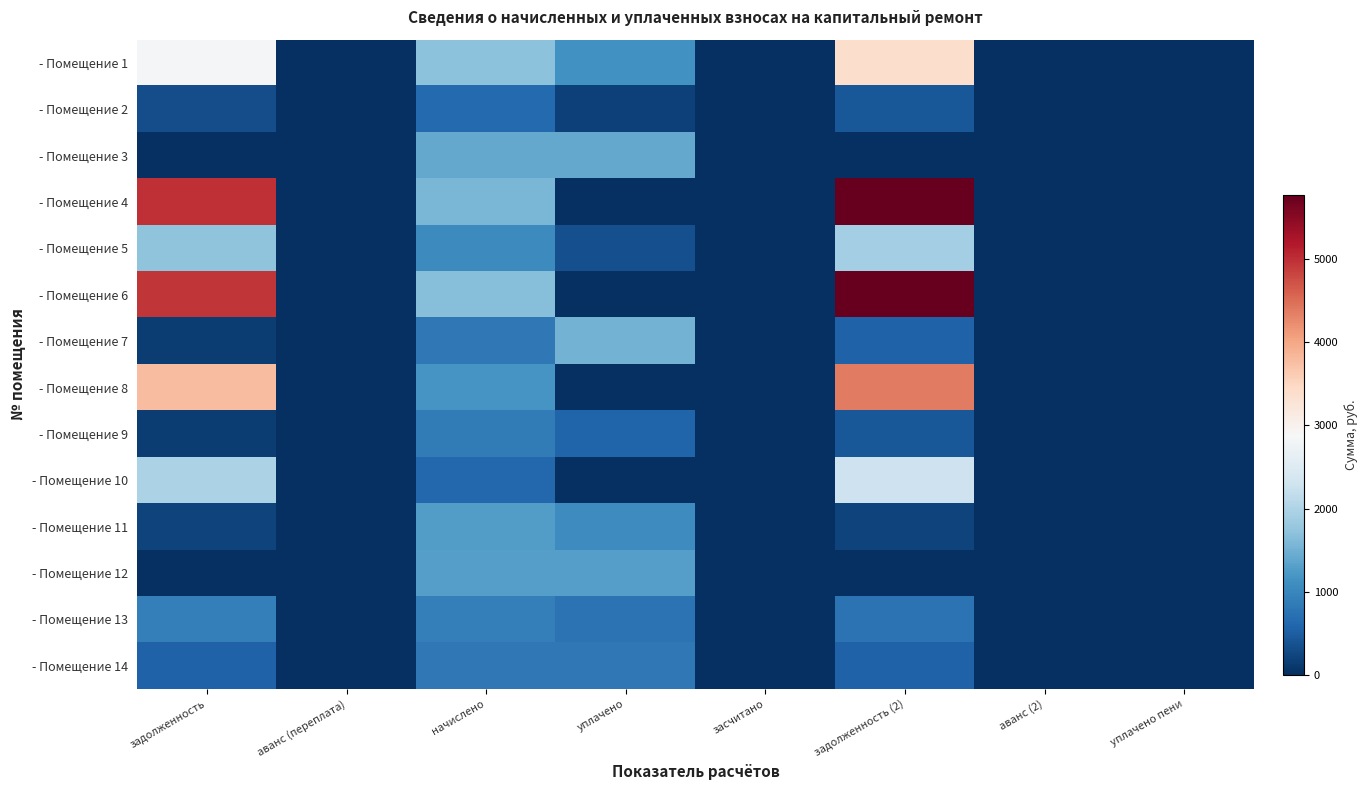

Reading left to right, list all the values displayed in this chart.

- Помещение 1: задолженность=2833.5	аванс (переплата)=0.0	начислено=1700.1	уплачено=1133.4	засчитано=0.0	задолженность (2)=3400.2	аванс (2)=0.0	уплачено пени=0.0
- Помещение 2: задолженность=316.5	аванс (переплата)=0.0	начислено=632.0	уплачено=200.0	засчитано=0.0	задолженность (2)=432.5	аванс (2)=0.0	уплачено пени=0.0
- Помещение 3: задолженность=0.0	аванс (переплата)=0.0	начислено=1402.1	уплачено=1402.1	засчитано=0.0	задолженность (2)=0.0	аванс (2)=0.0	уплачено пени=0.0
- Помещение 4: задолженность=4981.8	аванс (переплата)=0.0	начислено=1573.2	уплачено=0.0	засчитано=0.0	задолженность (2)=5768.4	аванс (2)=0.0	уплачено пени=0.0
- Помещение 5: задолженность=1729.6	аванс (переплата)=0.0	начислено=1037.8	уплачено=345.9	засчитано=0.0	задолженность (2)=1902.6	аванс (2)=0.0	уплачено пени=0.0
- Помещение 6: задолженность=4943.2	аванс (переплата)=0.0	начислено=1647.7	уплачено=0.0	засчитано=0.0	задолженность (2)=5767.0	аванс (2)=0.0	уплачено пени=0.0
- Помещение 7: задолженность=138.5	аванс (переплата)=0.0	начислено=830.8	уплачено=1523.1	засчитано=0.0	задолженность (2)=553.8	аванс (2)=0.0	уплачено пени=0.0
- Помещение 8: задолженность=3775.7	аванс (переплата)=0.0	начислено=1192.3	уплачено=0.0	засчитано=0.0	задолженность (2)=4371.8	аванс (2)=0.0	уплачено пени=0.0
- Помещение 9: задолженность=146.3	аванс (переплата)=0.0	начислено=877.7	уплачено=585.1	засчитано=0.0	задолженность (2)=438.8	аванс (2)=0.0	уплачено пени=0.0
- Помещение 10: задолженность=1975.0	аванс (переплата)=0.0	начислено=623.7	уплачено=0.0	засчитано=0.0	задолженность (2)=2286.9	аванс (2)=0.0	уплачено пени=0.0
- Помещение 11: задолженность=212.1	аванс (переплата)=0.0	начислено=1272.4	уплачено=1060.3	засчитано=0.0	задолженность (2)=212.1	аванс (2)=0.0	уплачено пени=0.0
- Помещение 12: задолженность=0.0	аванс (переплата)=0.0	начислено=1297.2	уплачено=1297.2	засчитано=0.0	задолженность (2)=0.0	аванс (2)=0.0	уплачено пени=0.0
- Помещение 13: задолженность=910.8	аванс (переплата)=0.0	начислено=910.8	уплачено=759.0	засчитано=0.0	задолженность (2)=759.0	аванс (2)=0.0	уплачено пени=0.0
- Помещение 14: задолженность=541.0	аванс (переплата)=0.0	начислено=811.4	уплачено=811.4	засчитано=0.0	задолженность (2)=541.0	аванс (2)=0.0	уплачено пени=0.0